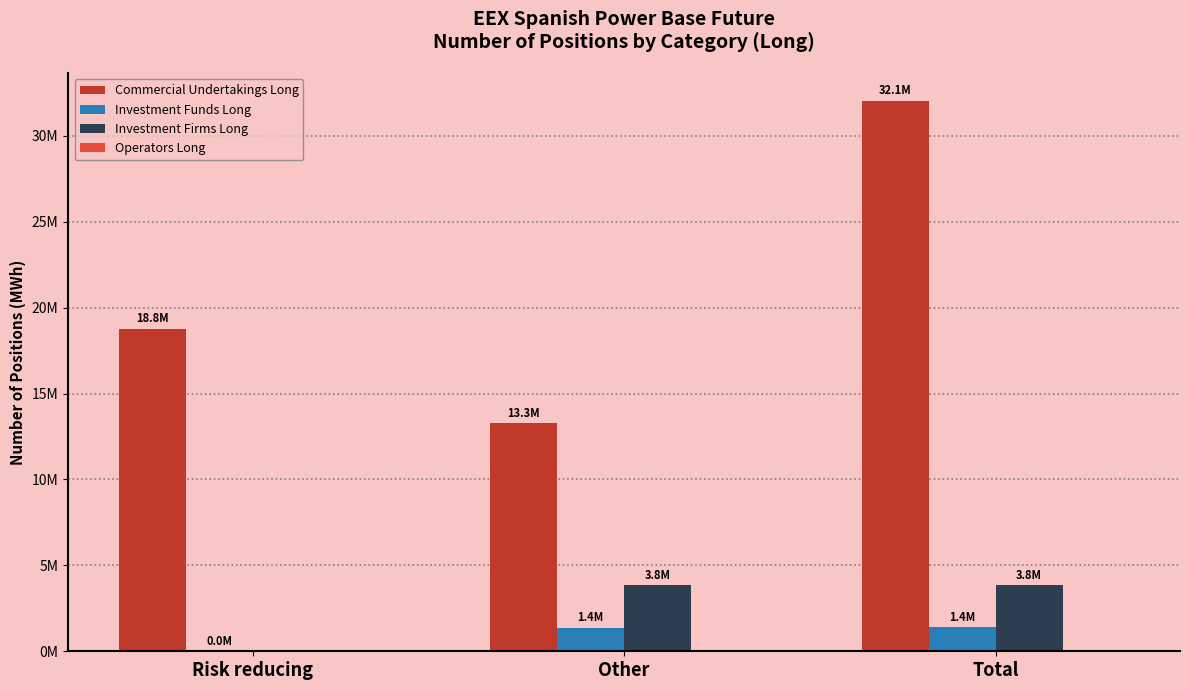

Which category has the lowest value across all series?

Risk reducing